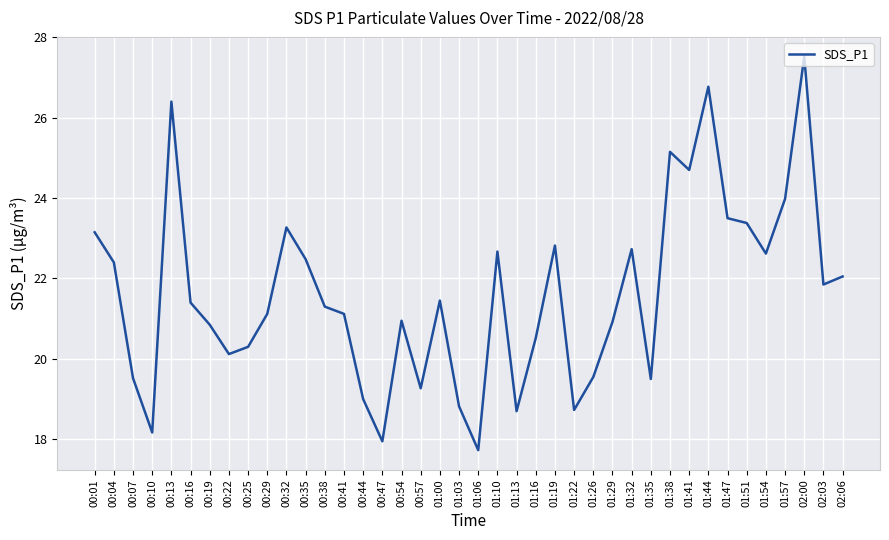

True or false: there are more than 2 points higher than both neighbors.

True